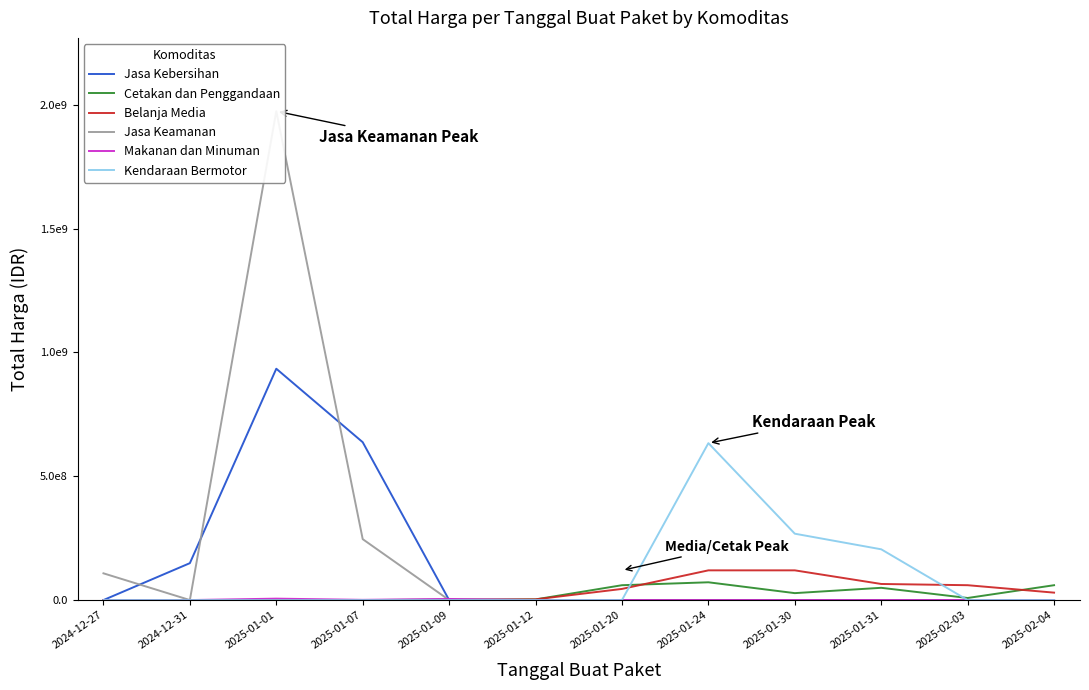

True or false: Cetakan dan Penggandaan has more than 1 interior local peaks.

True